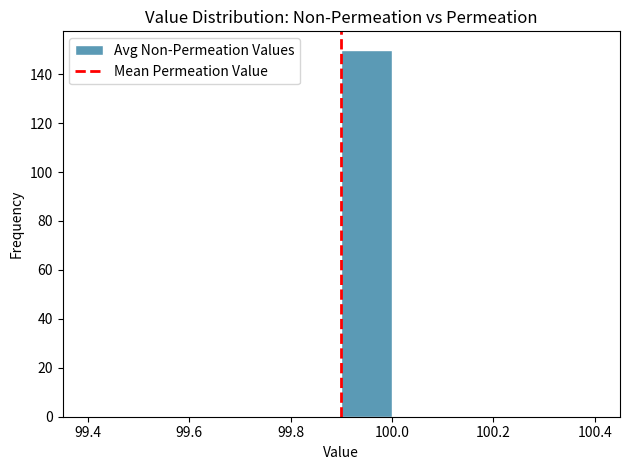

Reading left to right, list every bar in this chart as the range it spans on the x-axis followed by its height. The values are not printed on the chart, so give them approximately, as read against the axis.

99.4 to 99.5: 0
99.5 to 99.6: 0
99.6 to 99.7: 0
99.7 to 99.8: 0
99.8 to 99.9: 0
99.9 to 100.0: 150
100.0 to 100.1: 0
100.1 to 100.2: 0
100.2 to 100.3: 0
100.3 to 100.4: 0